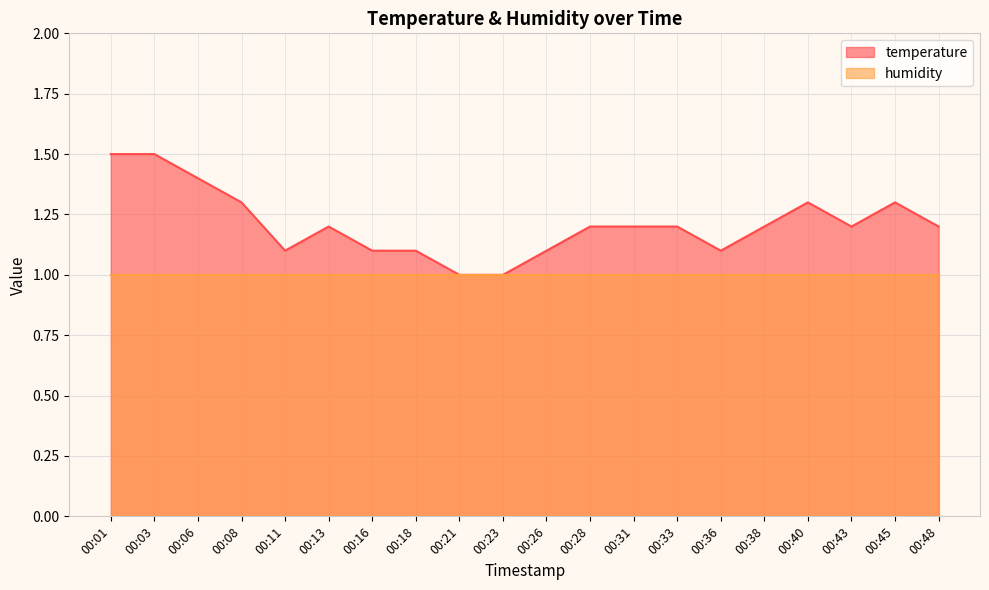

The value at 00:40 is 0.7. True or false?

False